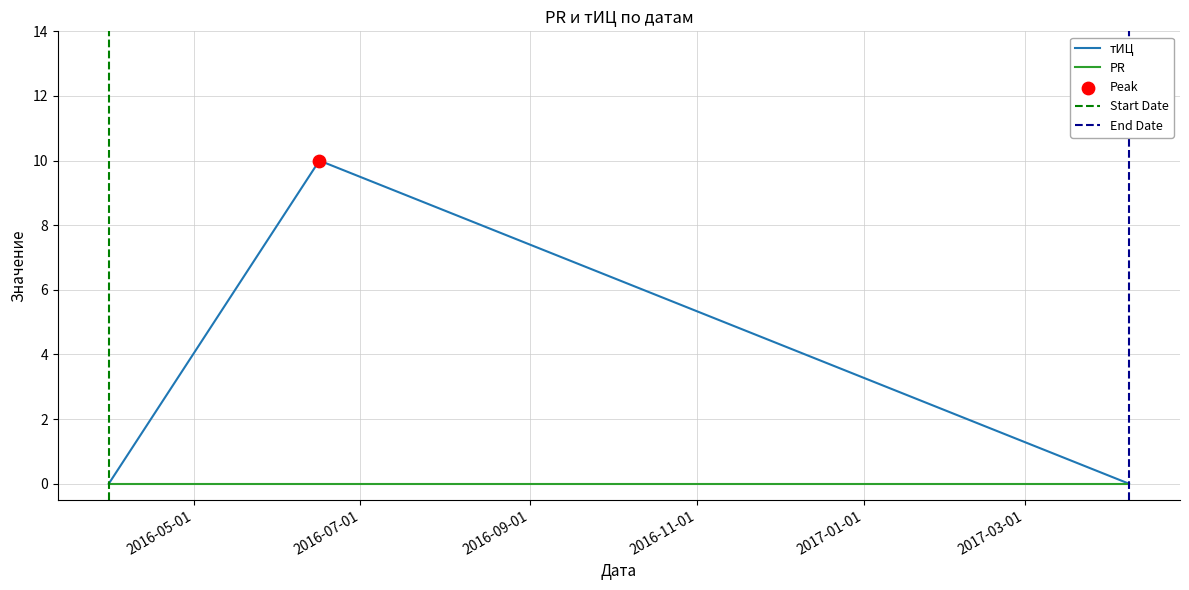

What is the change in value from 2016-06-16 to 2017-04-08?

-10